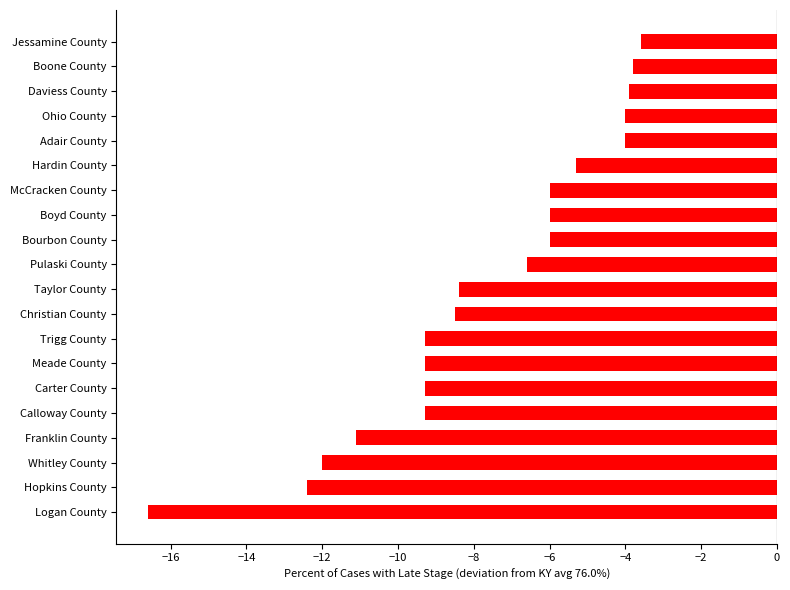

Is it true that the value at Boone County is -3.8?

True